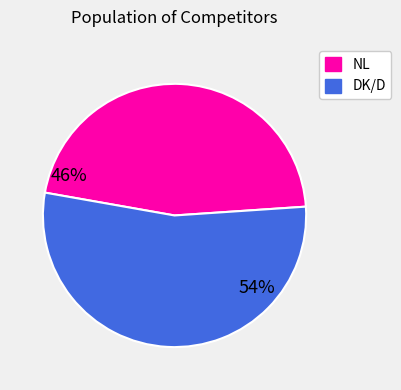

Count the number of slices in the pie.

2